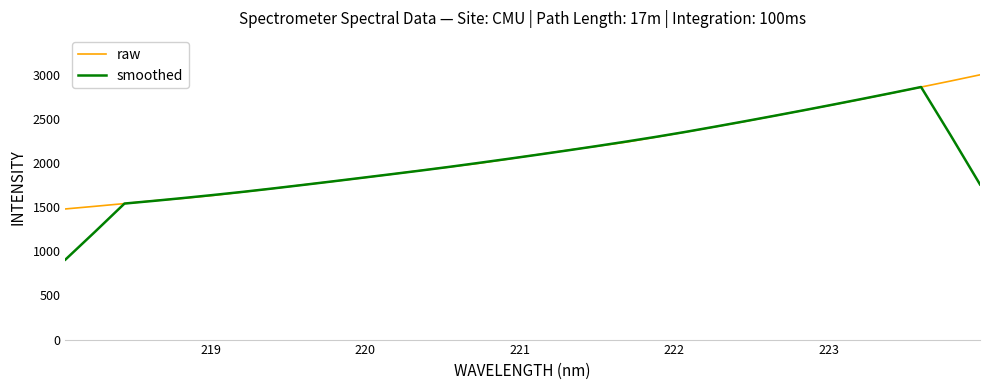

What is the maximum value for smoothed?

2863.4